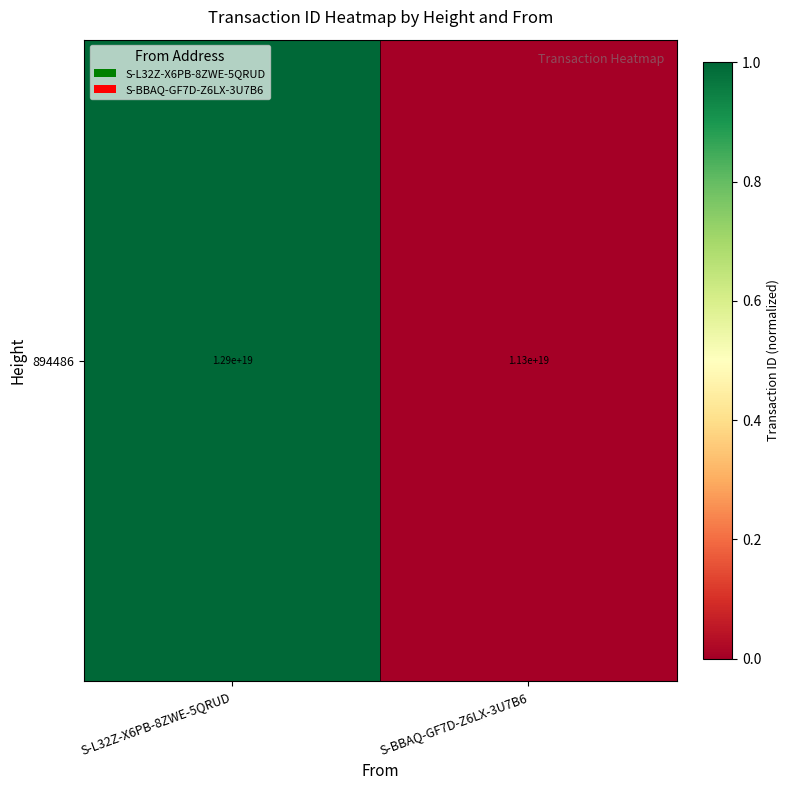

Read the value at S-L32Z-X6PB-8ZWE-5QRUD.

1